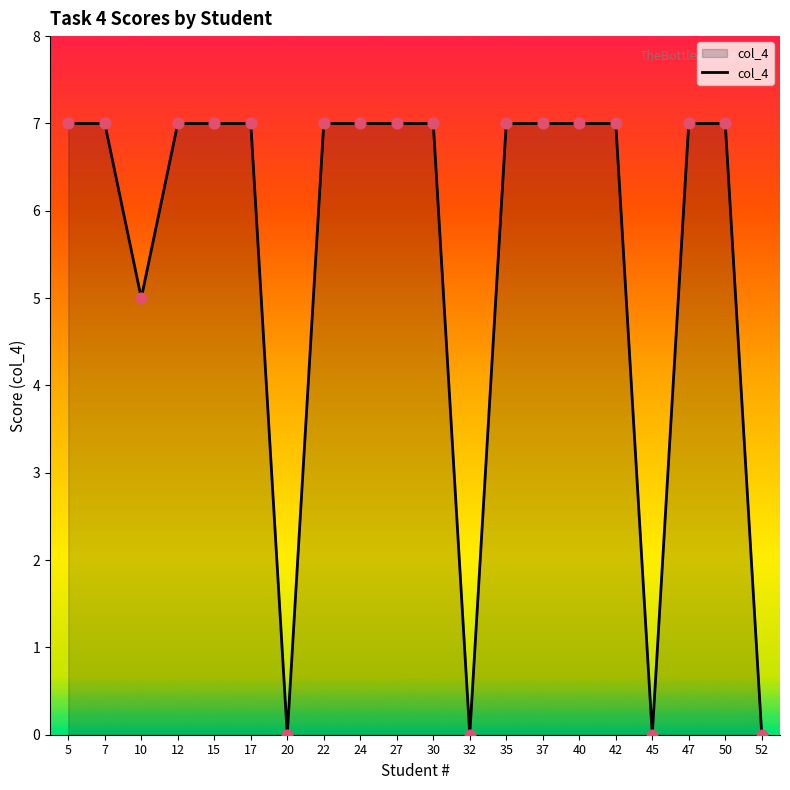

Which has a higher value, 52 or 24?

24